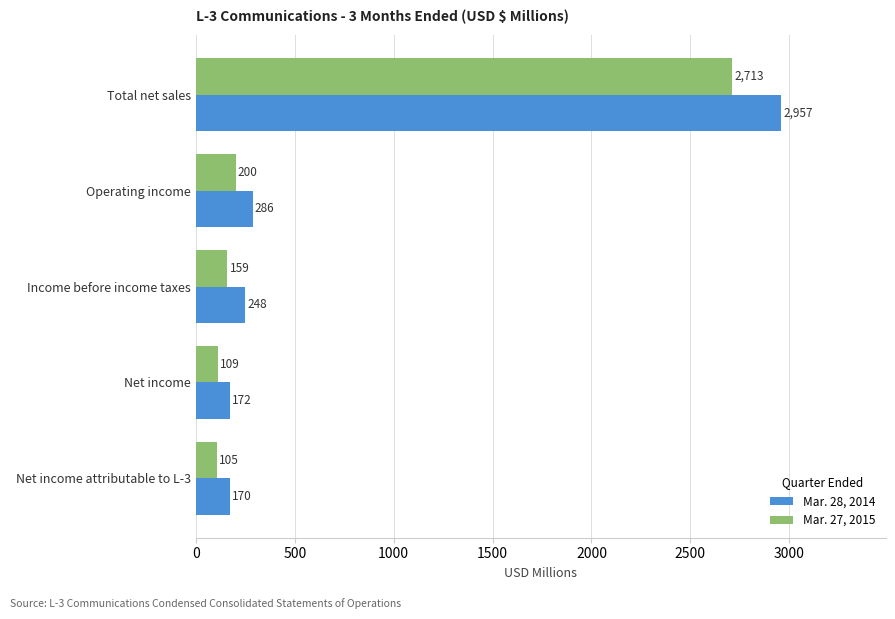

The value of Mar. 27, 2015 at Net income is 109. True or false?

True